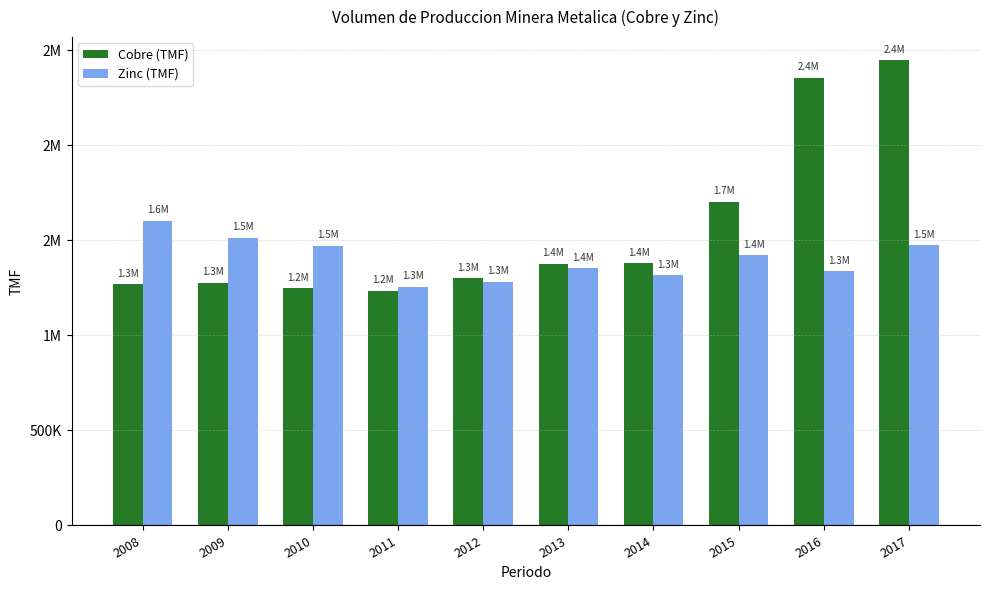

Is it true that Zinc (TMF) equals 344650.9 at 2015?

False